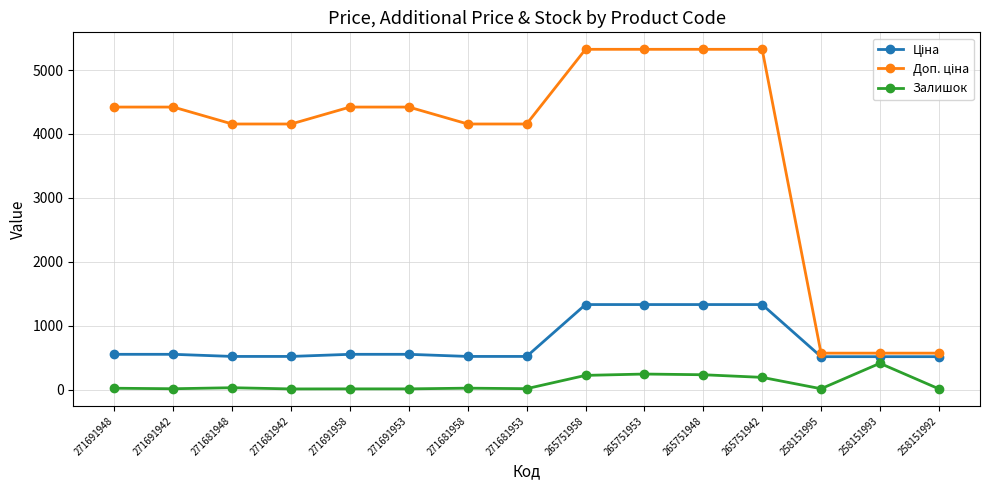

True or false: Залишок has more than 1 interior local peaks.

True